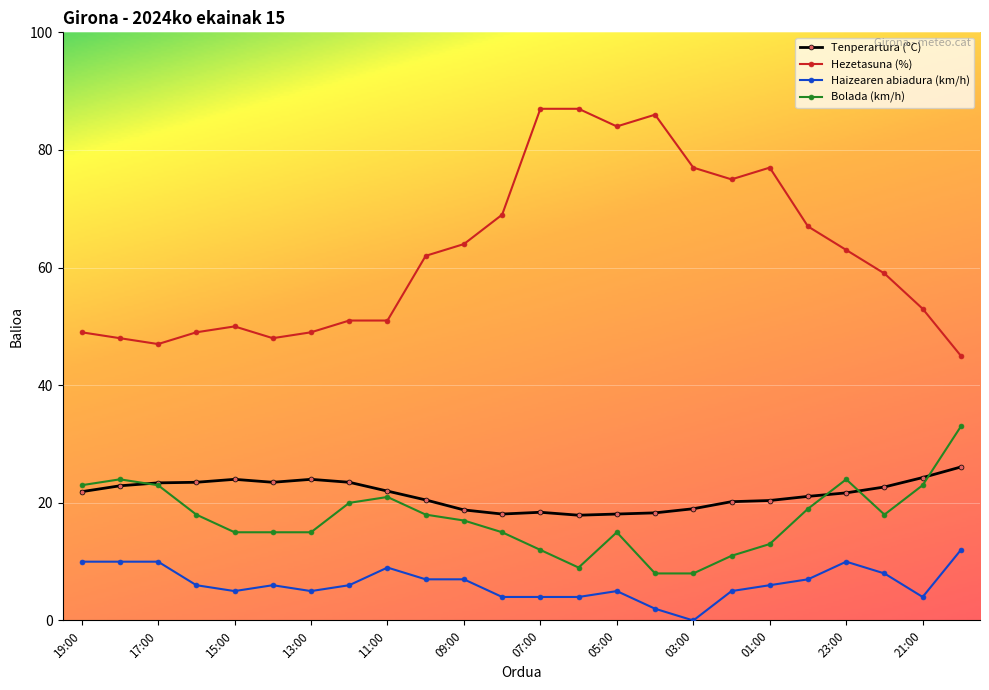

How many lines are shown in the chart?

4